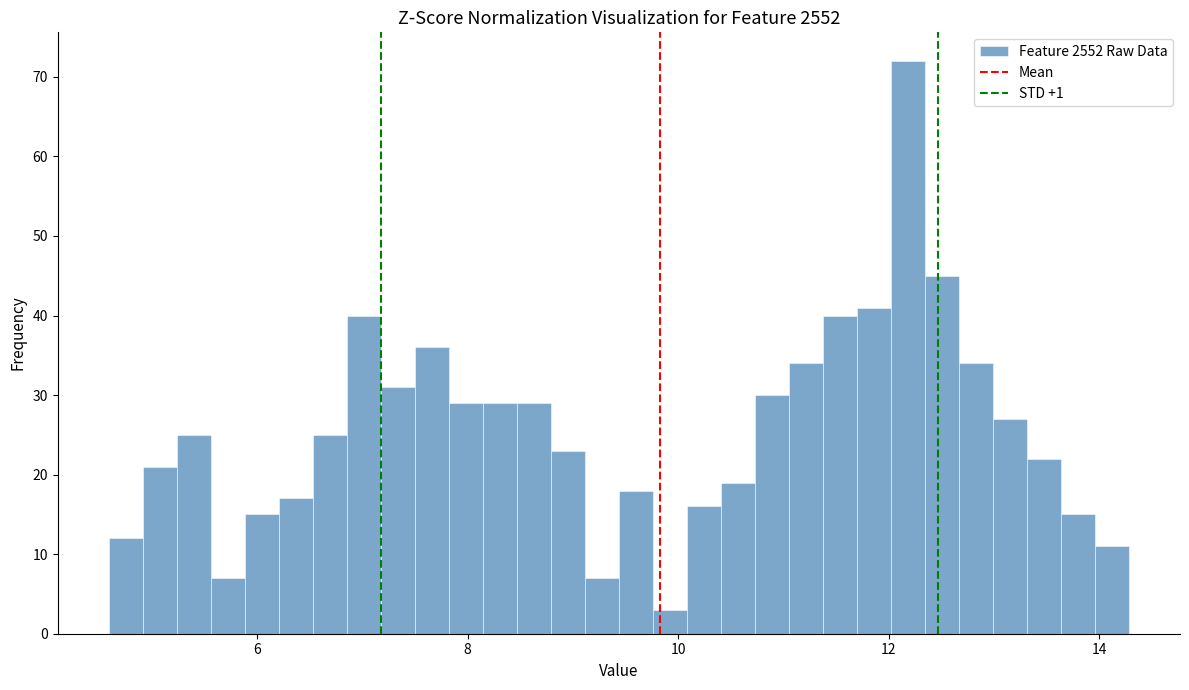

Around what value on the x-axis is the tallest bar? Give the approximate position of its centre, as read against the axis.

12.2